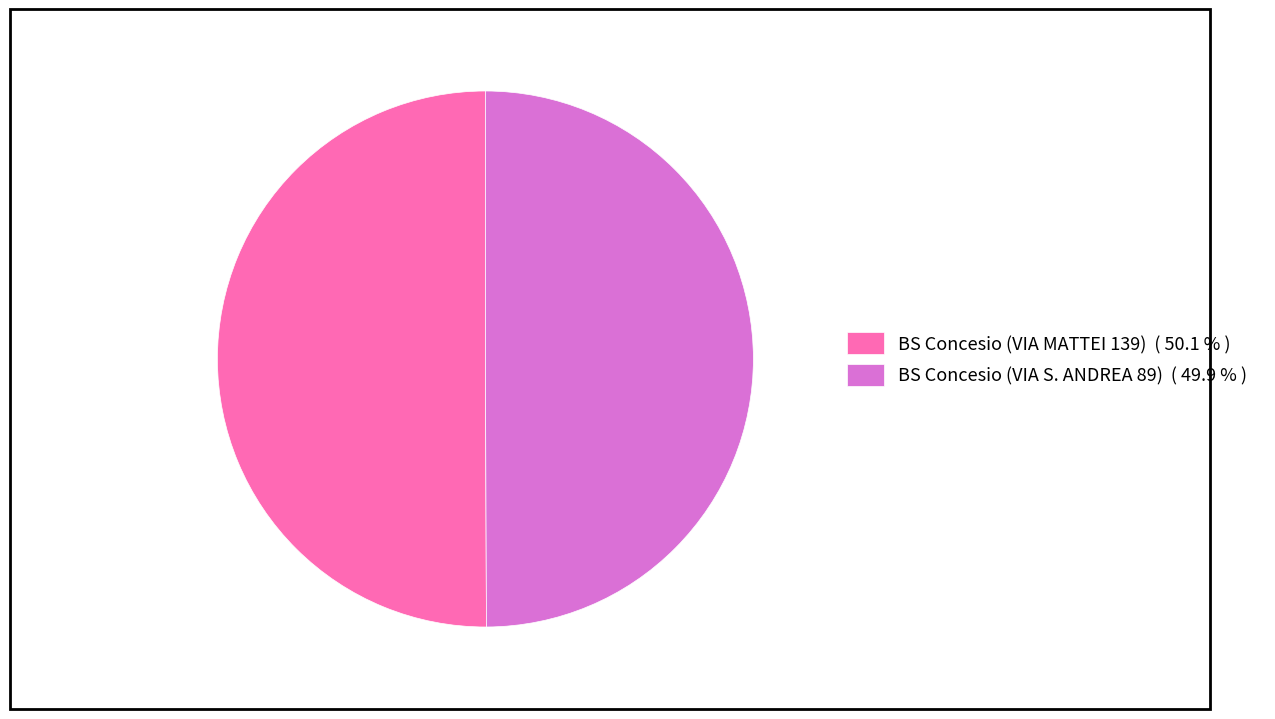

Approximately how many times larger is the value at BS Concesio (VIA MATTEI 139) ( 50.1 % ) compared to BS Concesio (VIA S. ANDREA 89) ( 49.9 % )?

1.0